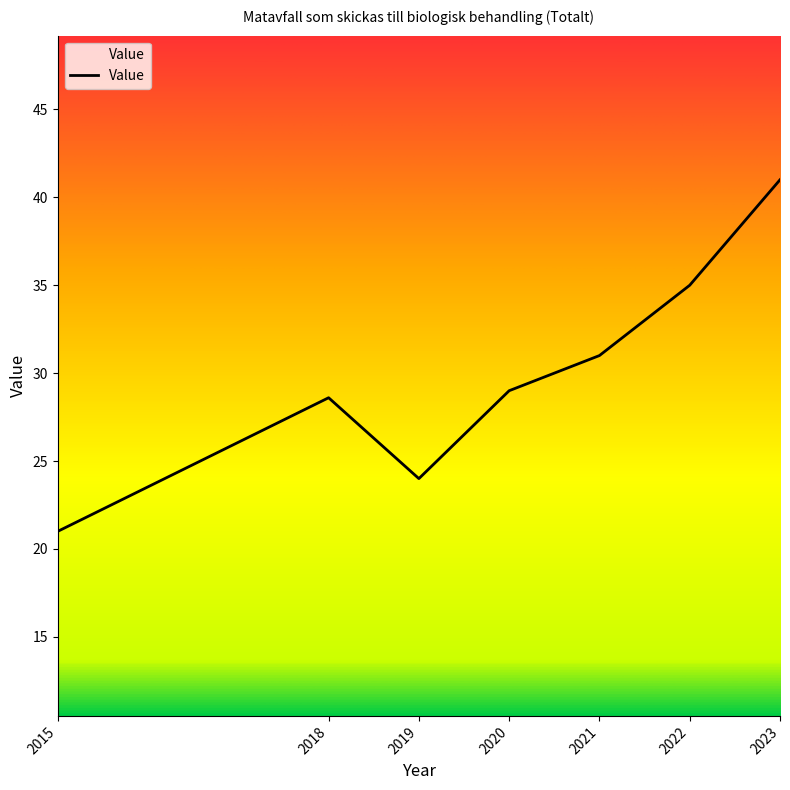

Where is the first local maximum?

2018